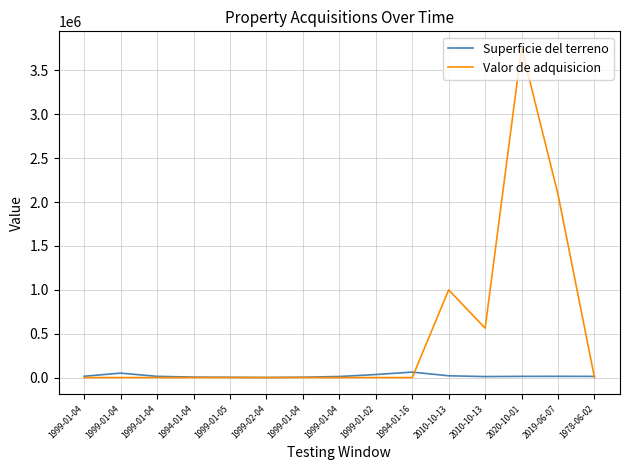

Which series has the largest range (max minus min)?

Valor de adquisicion